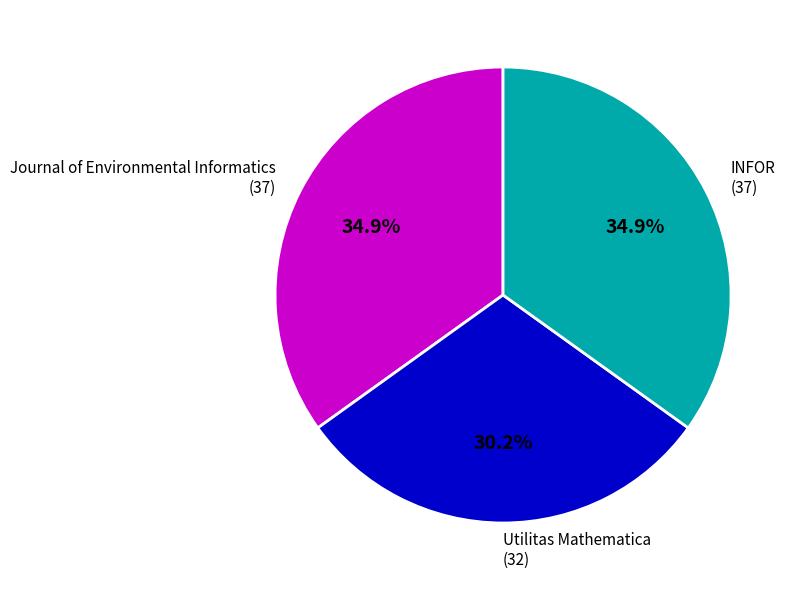

To the nearest percent, what is the combined percentage of INFOR and Journal of Environmental Informatics?

70%